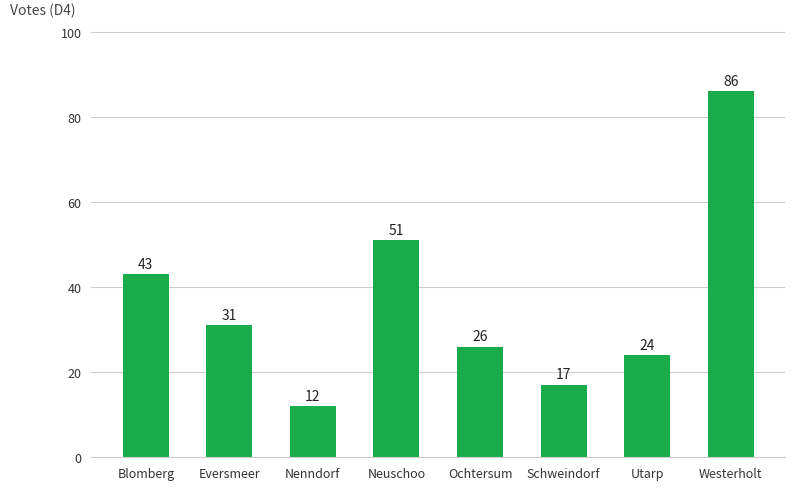

Are the bars horizontal?

No